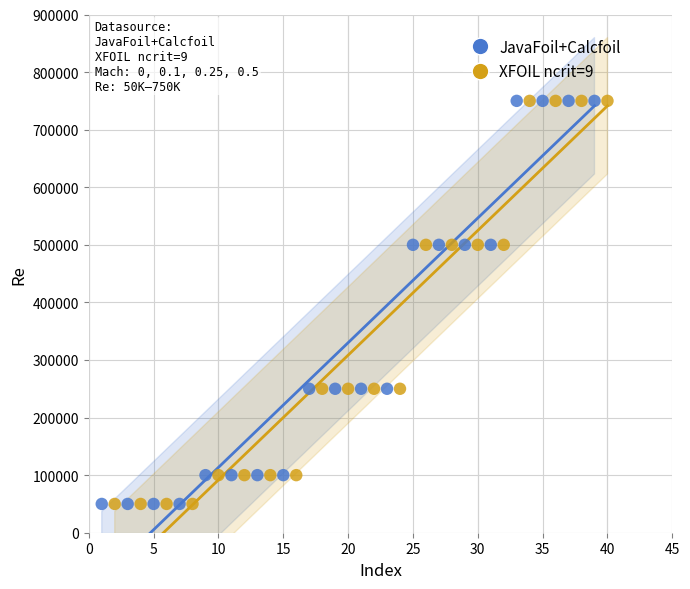

What are all the series names shown in the legend?

JavaFoil+Calcfoil, XFOIL ncrit=9